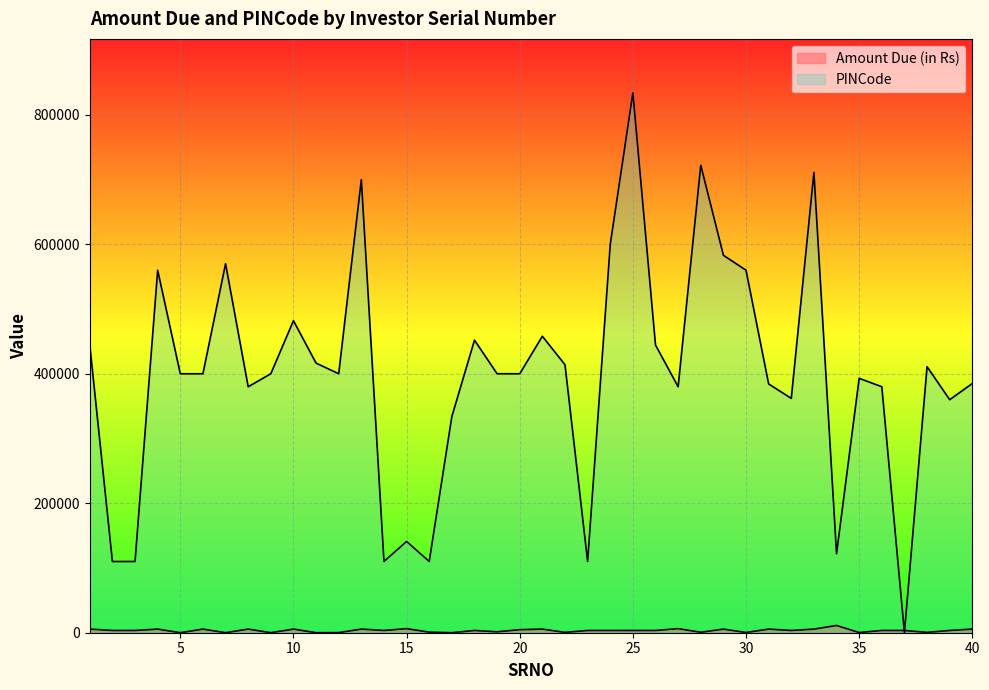

Where is Amount Due (in Rs) nearest to the value 5617?

1